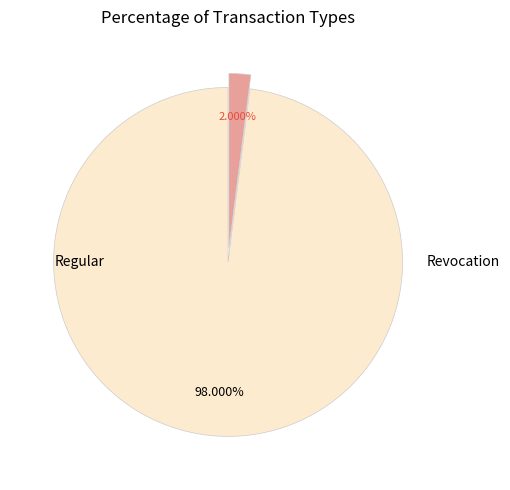

True or false: Regular accounts for 86% of the total.

False